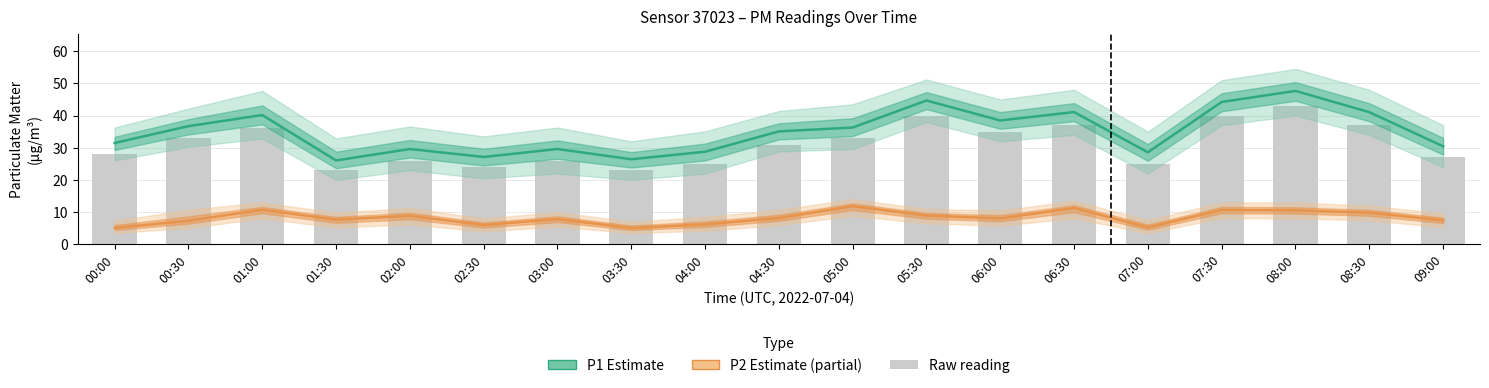

Which category has the lowest value in the P1 (Estimate) series?

01:30